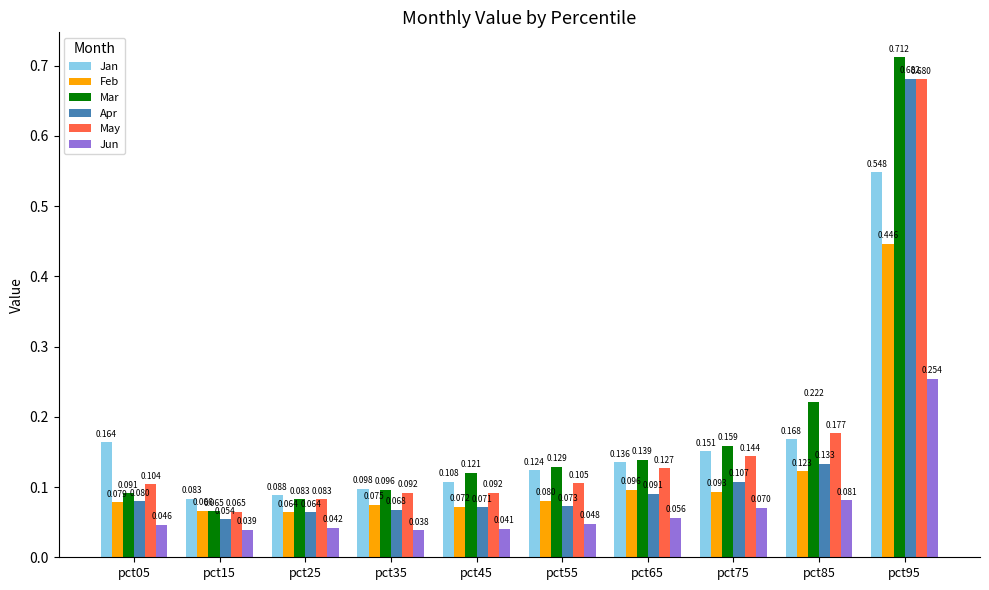

At how many categories does at least one series exceed 0?

10